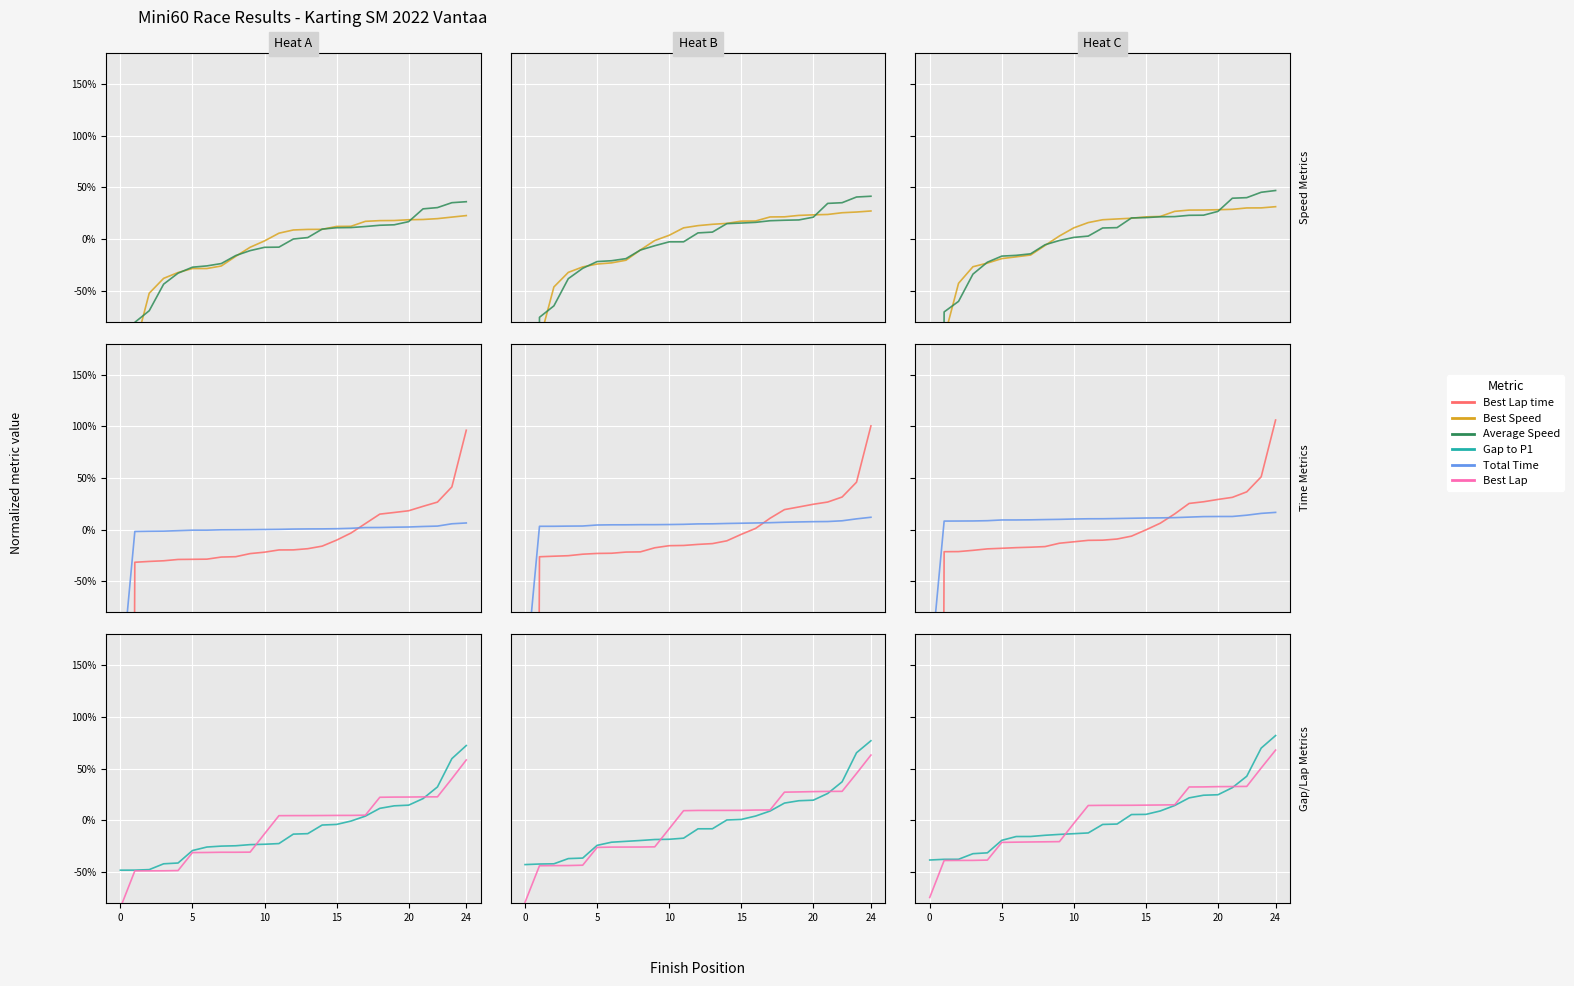

Count the number of data series in this chart.

6